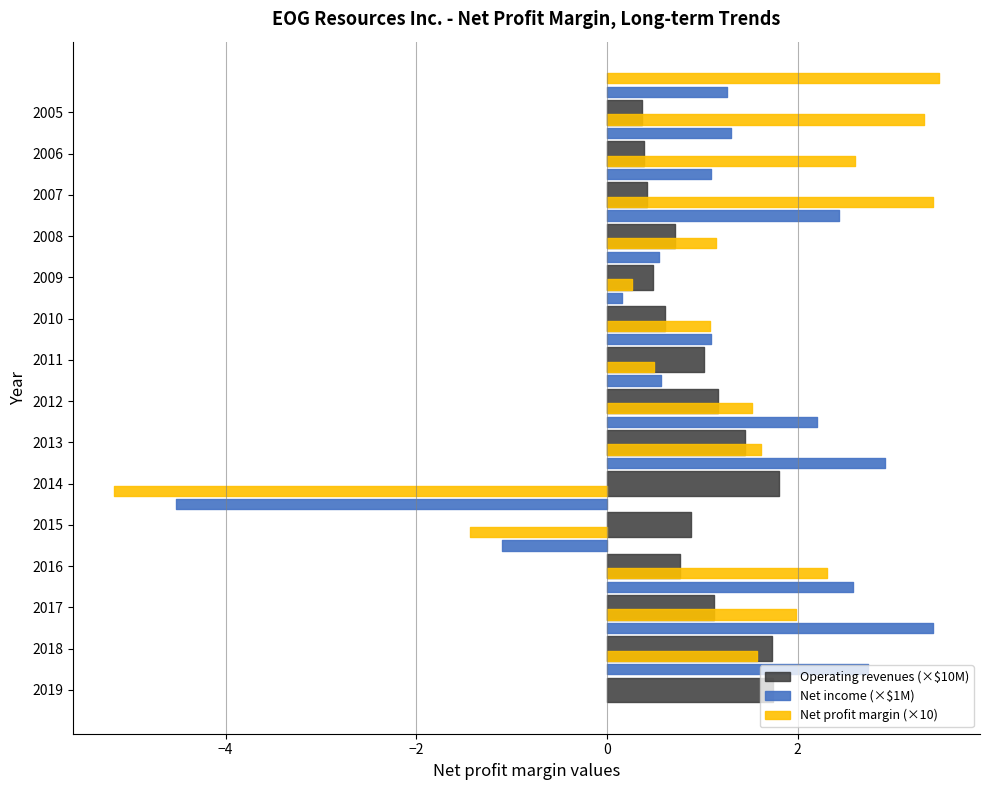

Reading left to right, list all the values displayed in this chart.

Net profit margin: 0.2	0.2	0.2	-0.1	-0.5	0.2	0.2	0.0	0.1	0.0	0.1	0.3	0.3	0.3	0.3
Operating revenues: 17379973.0	17275399.0	11208320.0	7650632.0	8757428.0	18035340.0	14487118.0	11682636.0	10126115.0	6099896.0	4786959.0	7127143.0	4190791.0	3904415.0	3620213.0
Net income: 2734910.0	3419040.0	2582579.0	-1096686.0	-4524515.0	2915487.0	2197109.0	570279.0	1091123.0	160654.0	546627.0	2436919.0	1089918.0	1299885.0	1259576.0